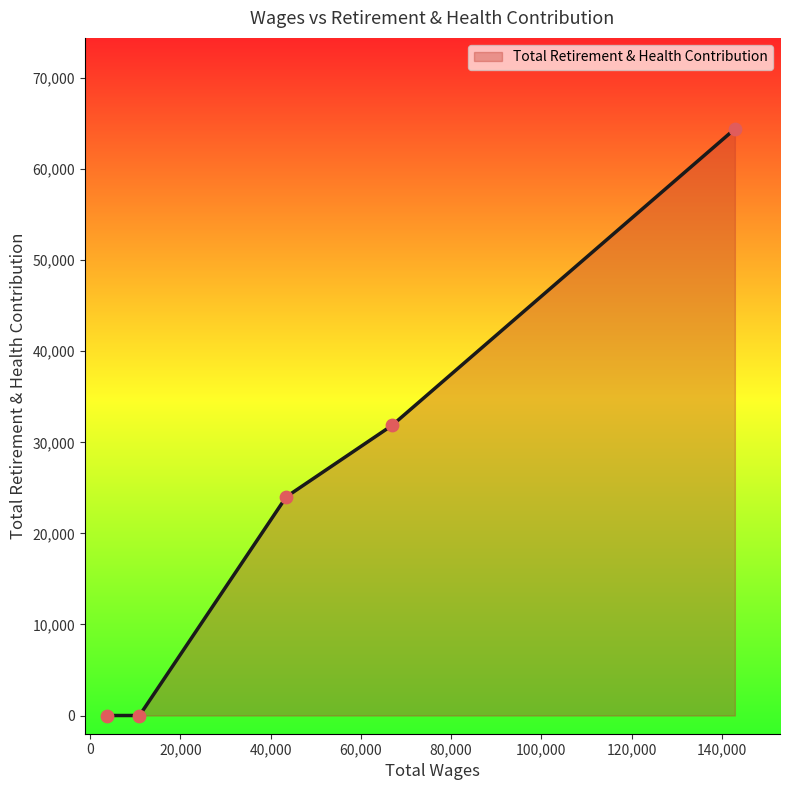

True or false: there are more than 2 points higher than both neighbors.

False